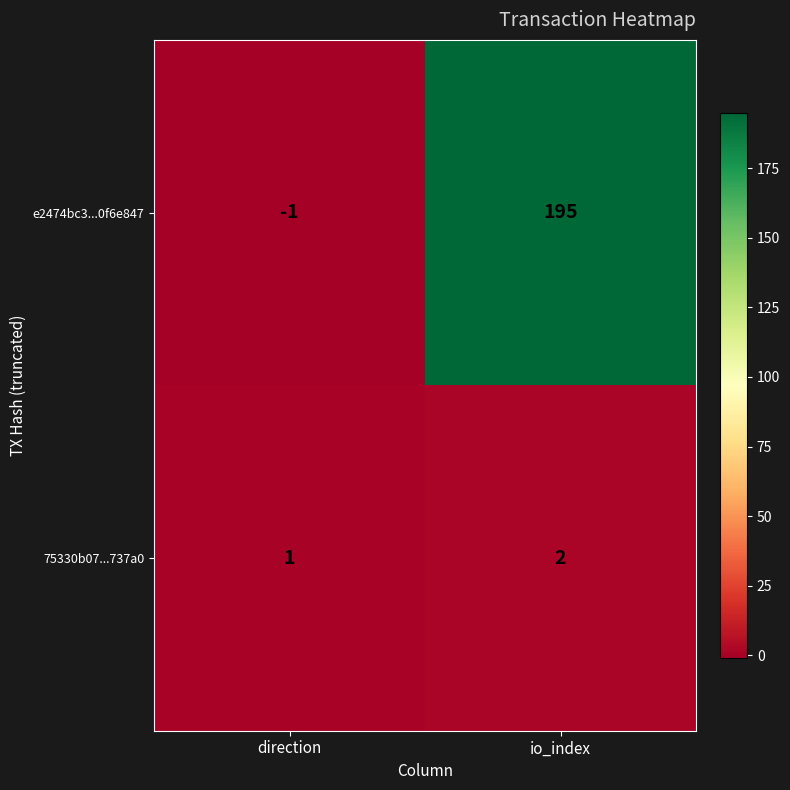

How many values in the 75330b07...737a0 series are below 2?

1